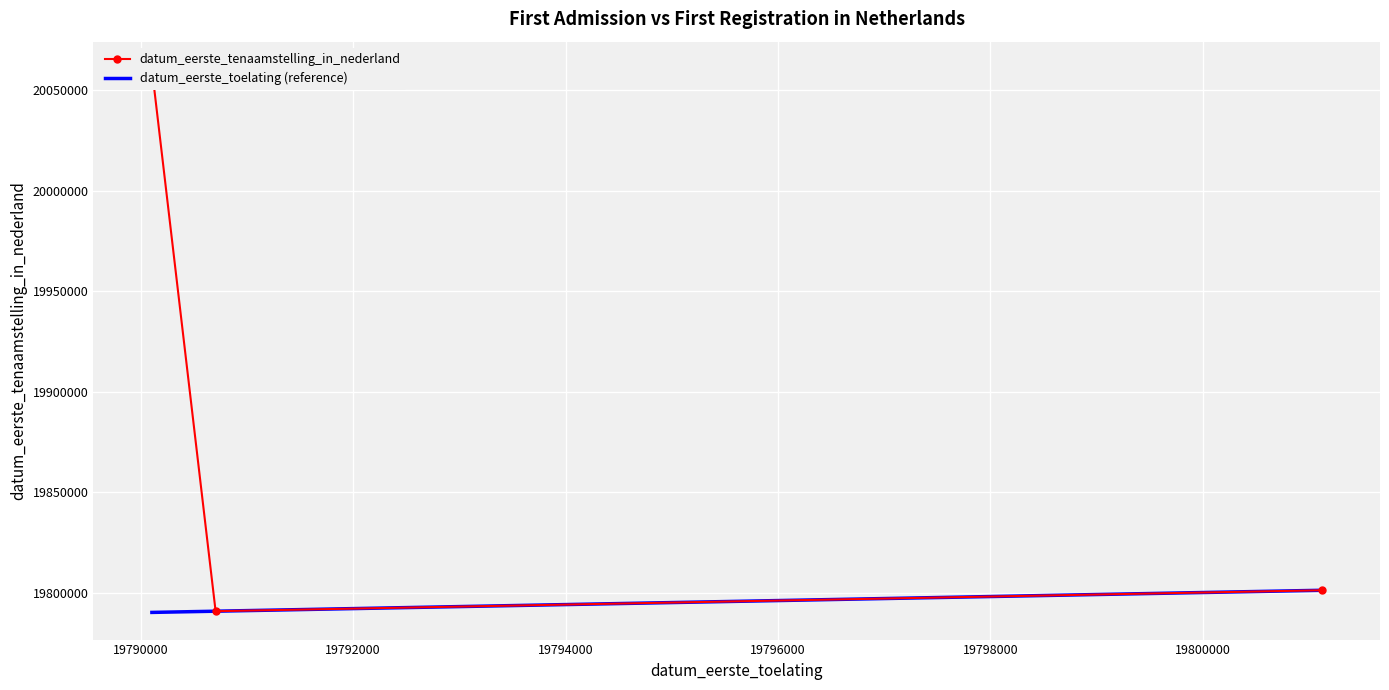

Is this an area chart (filled region under the line)?

No